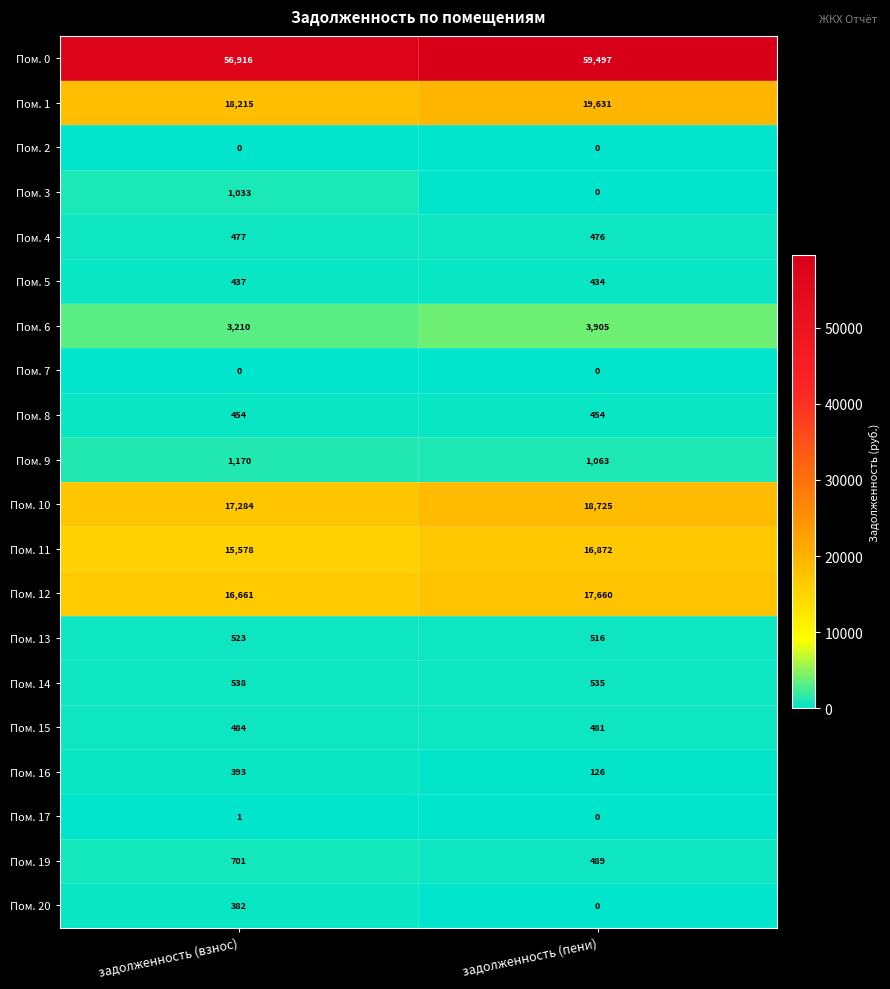

What is the difference between the maximum and minimum values in the Пом. 12 series?

999